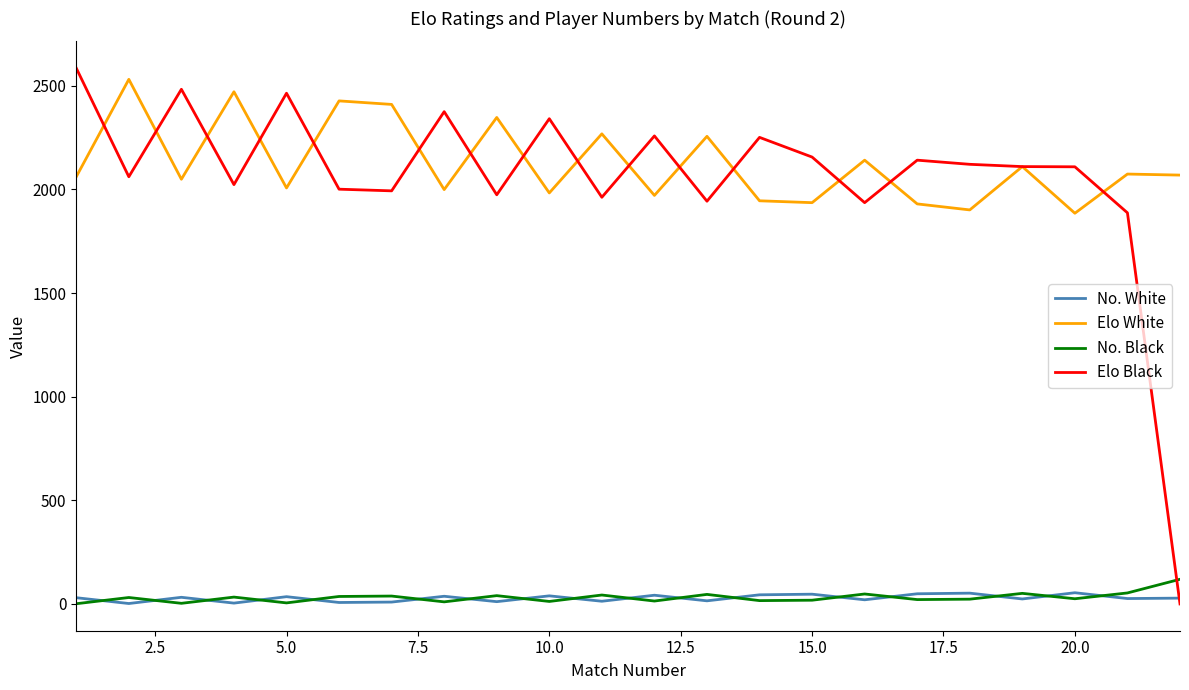

True or false: Elo White and No. Black intersect in this chart.

False